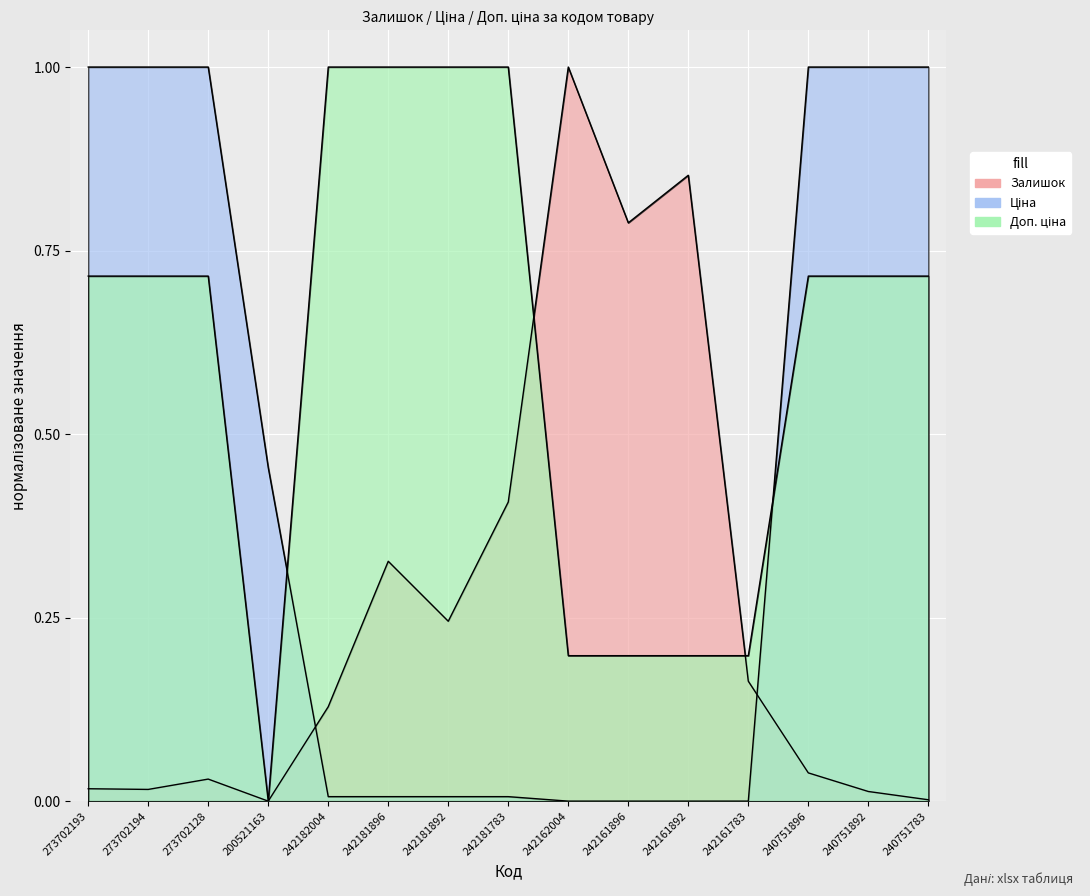

Does the chart display data point markers on the line(s)?

No